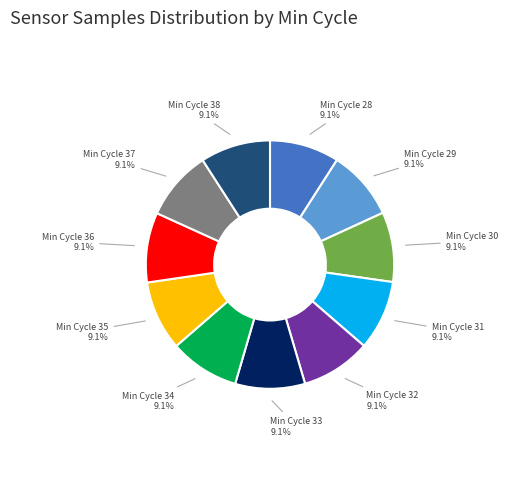

What is the ratio of the value at Min Cycle 37 to the value at Min Cycle 36?

1.0